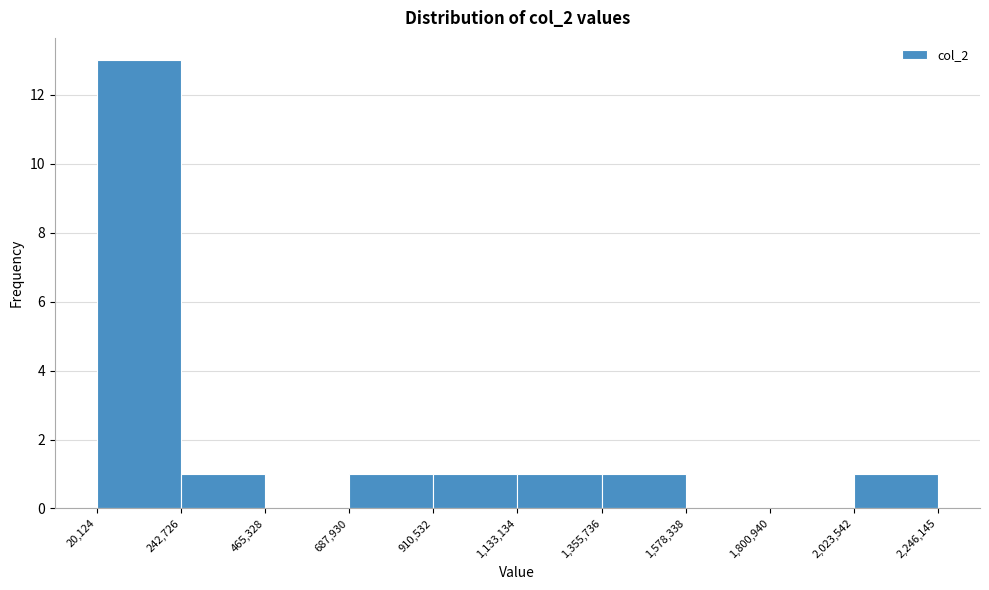

Reading left to right, transcribe this chart: for each bar, give the range it covers on the x-axis and its height. The values are not printed on the chart, so give them approximately, as read against the axis.

20,124 to 242,726: 13
242,726 to 465,328: 1
465,328 to 687,930: 0
687,930 to 910,532: 1
910,532 to 1,133,134: 1
1,133,134 to 1,355,736: 1
1,355,736 to 1,578,338: 1
1,578,338 to 1,800,940: 0
1,800,940 to 2,023,542: 0
2,023,542 to 2,246,145: 1